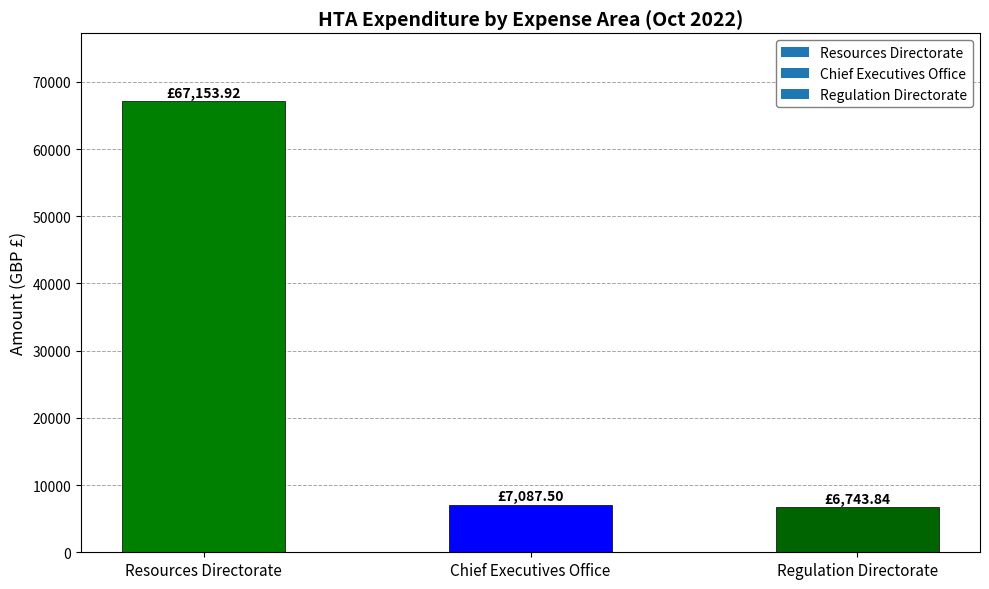

Reading left to right, what are all the values shown in this chart?

Resources Directorate=67153.9	Chief Executives Office=7087.5	Regulation Directorate=6743.8